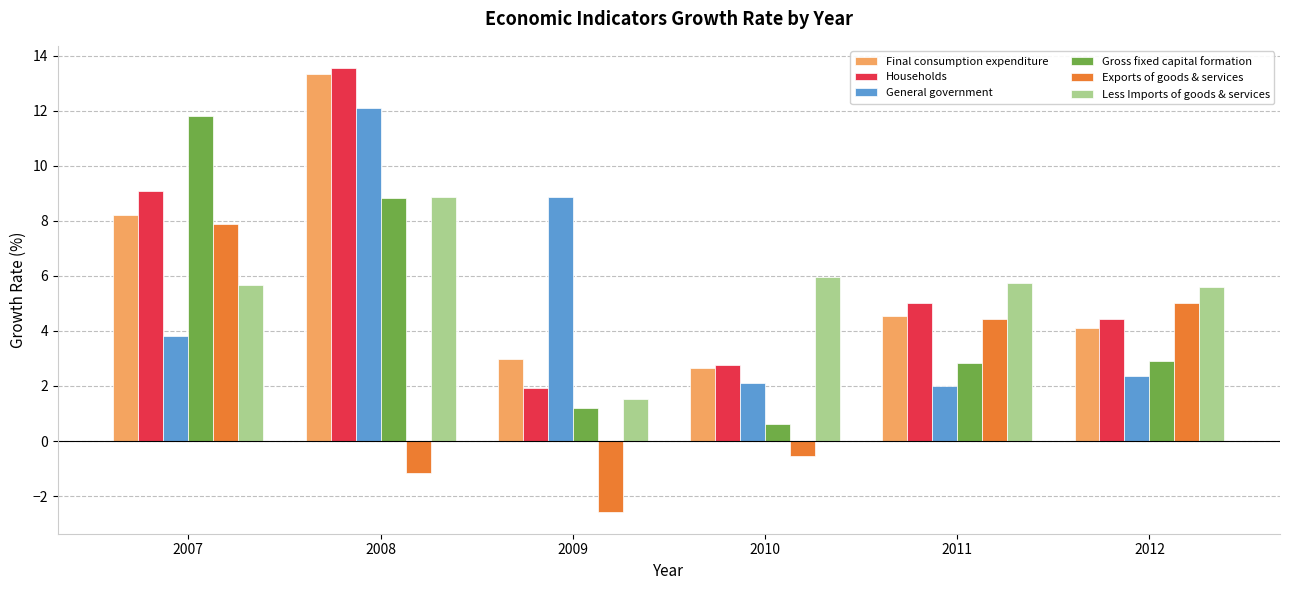

How many series are shown in this chart?

6